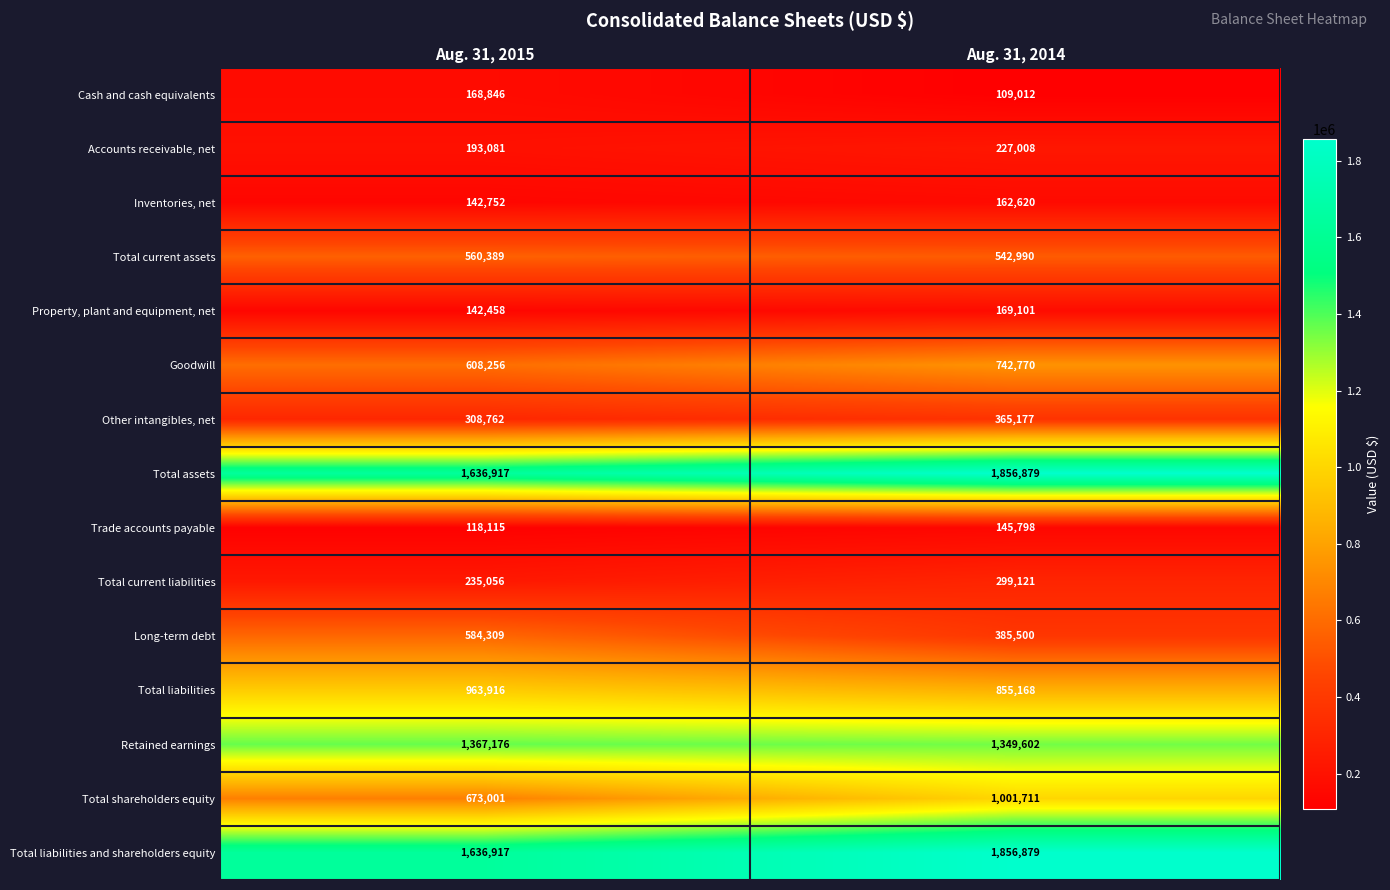

At how many categories does at least one series exceed 1728685?

1